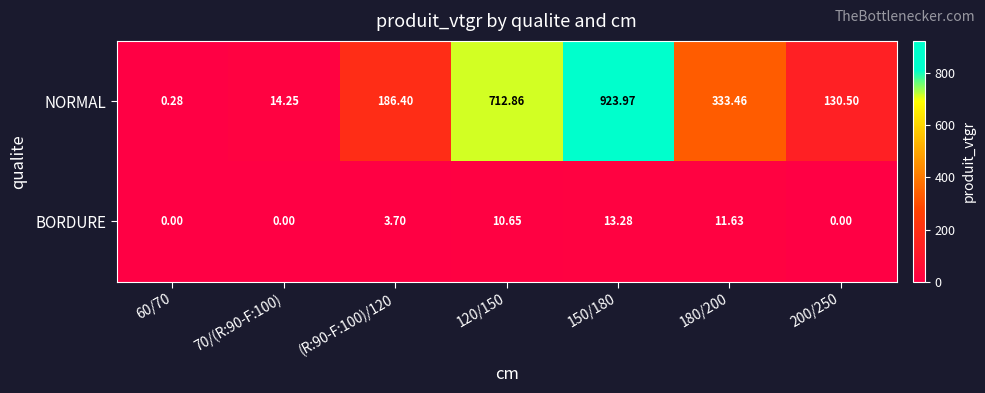

Which series changed the most between 70/(R:90-F:100) and 200/250?

NORMAL